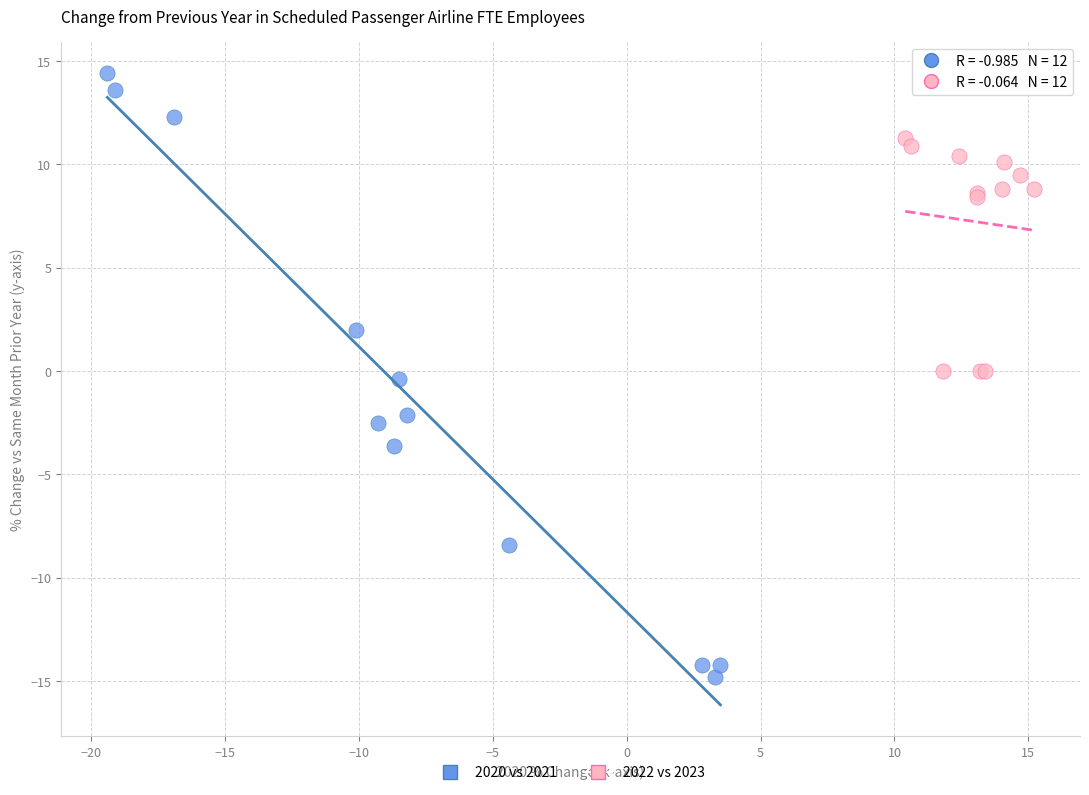

Which series contains the highest Y value?

2020 vs 2021